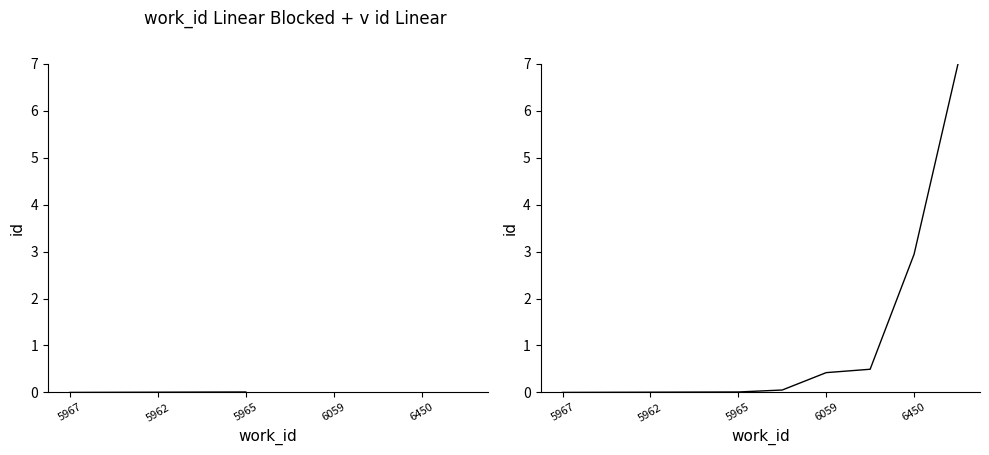

Where is the data nearest to the value 3?

6450